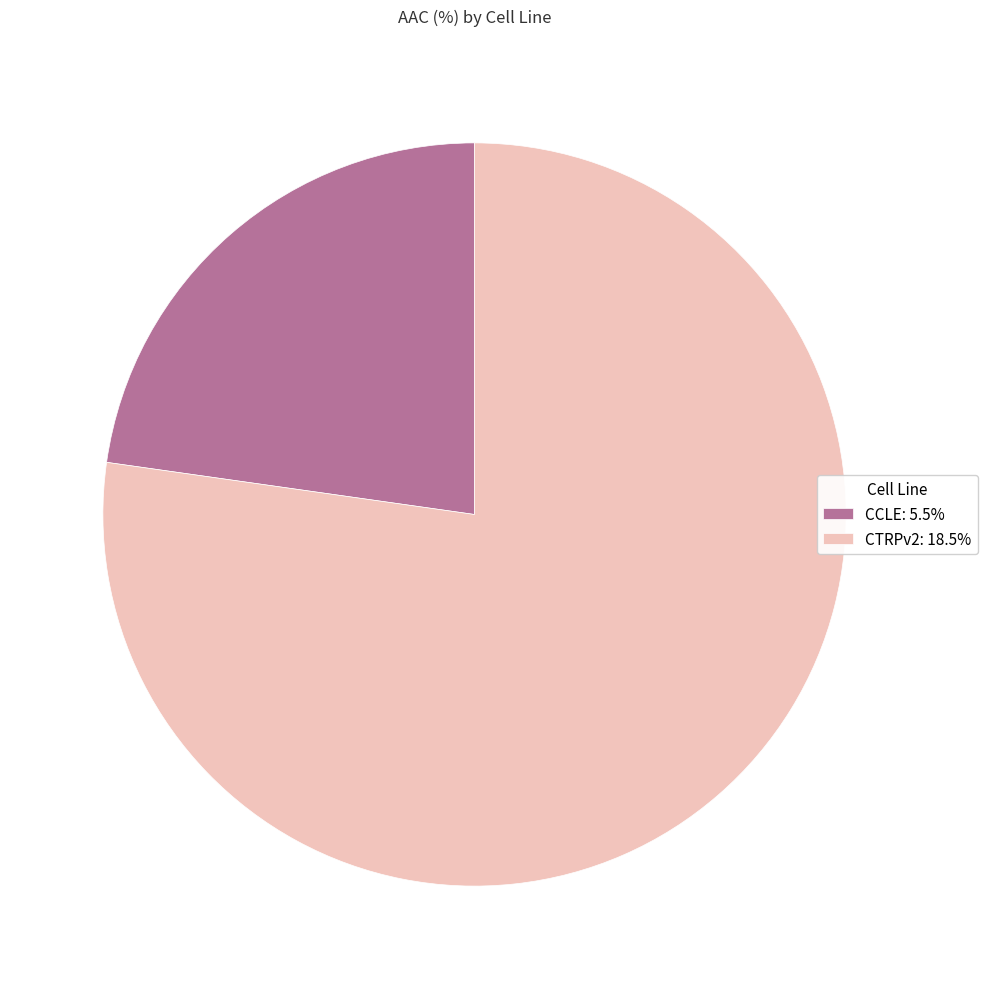

What is the ratio of the value at CTRPv2: 18.5% to the value at CCLE: 5.5%?

3.4